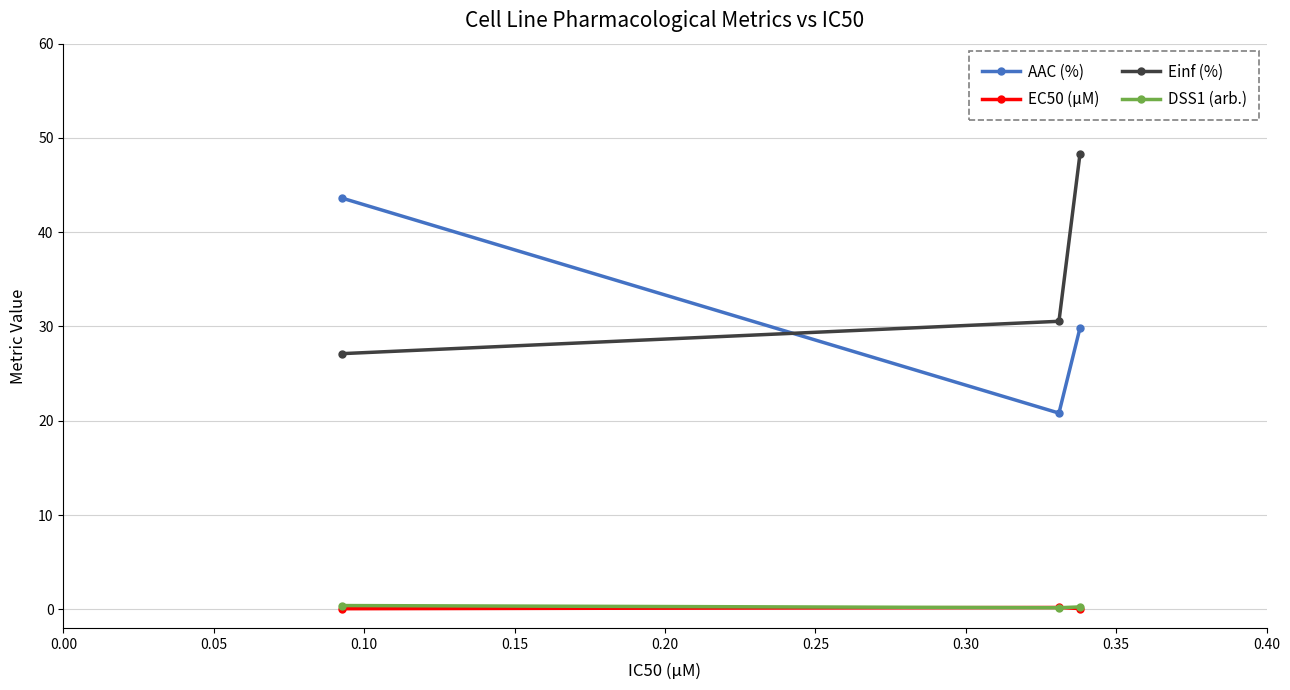

At how many categories does at least one series exceed 27?

3